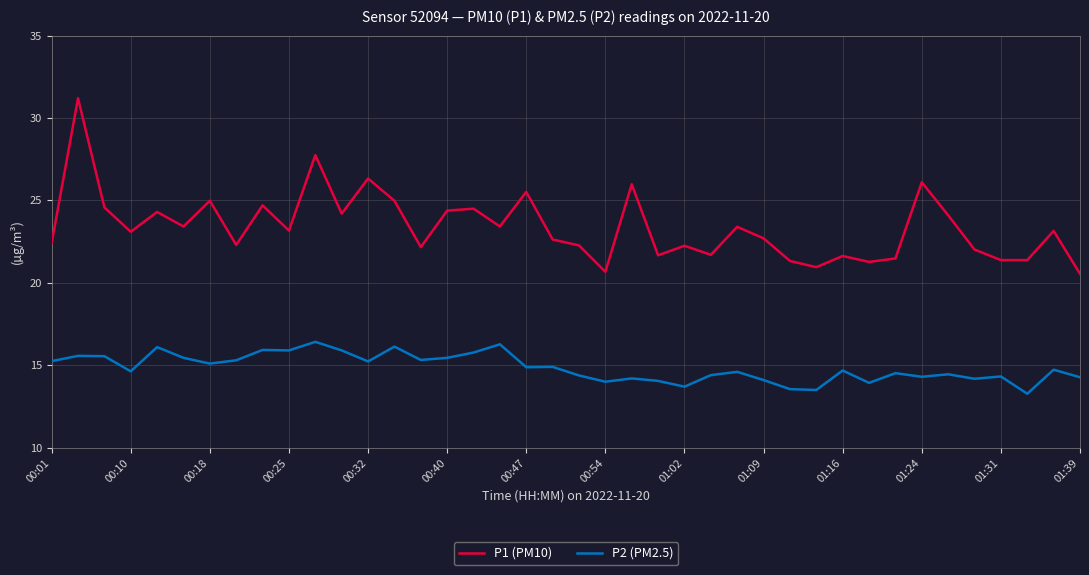

True or false: P1 (PM10) and P2 (PM2.5) intersect in this chart.

False